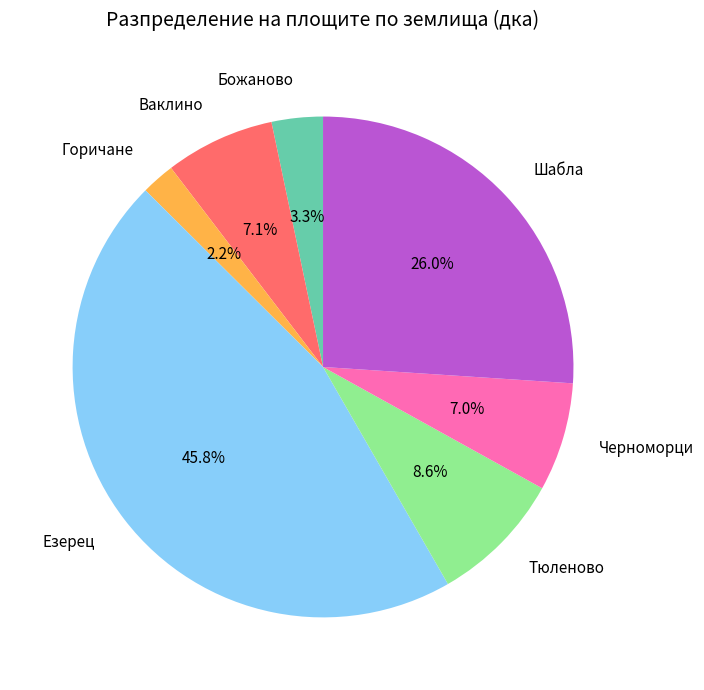

Is there a majority slice in this chart?

No